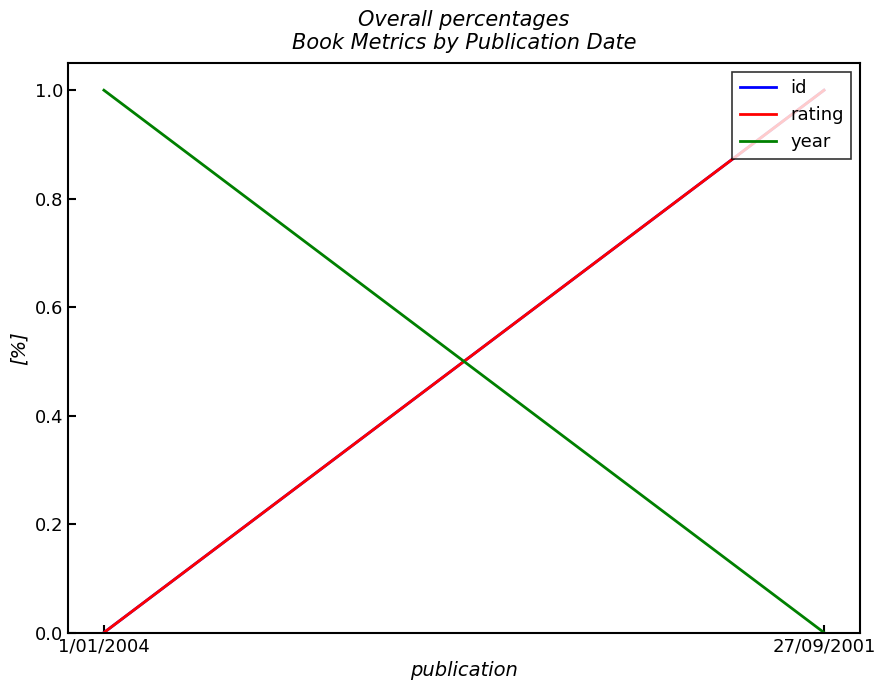

True or false: rating has a value of 2 at 27/09/2001.

False